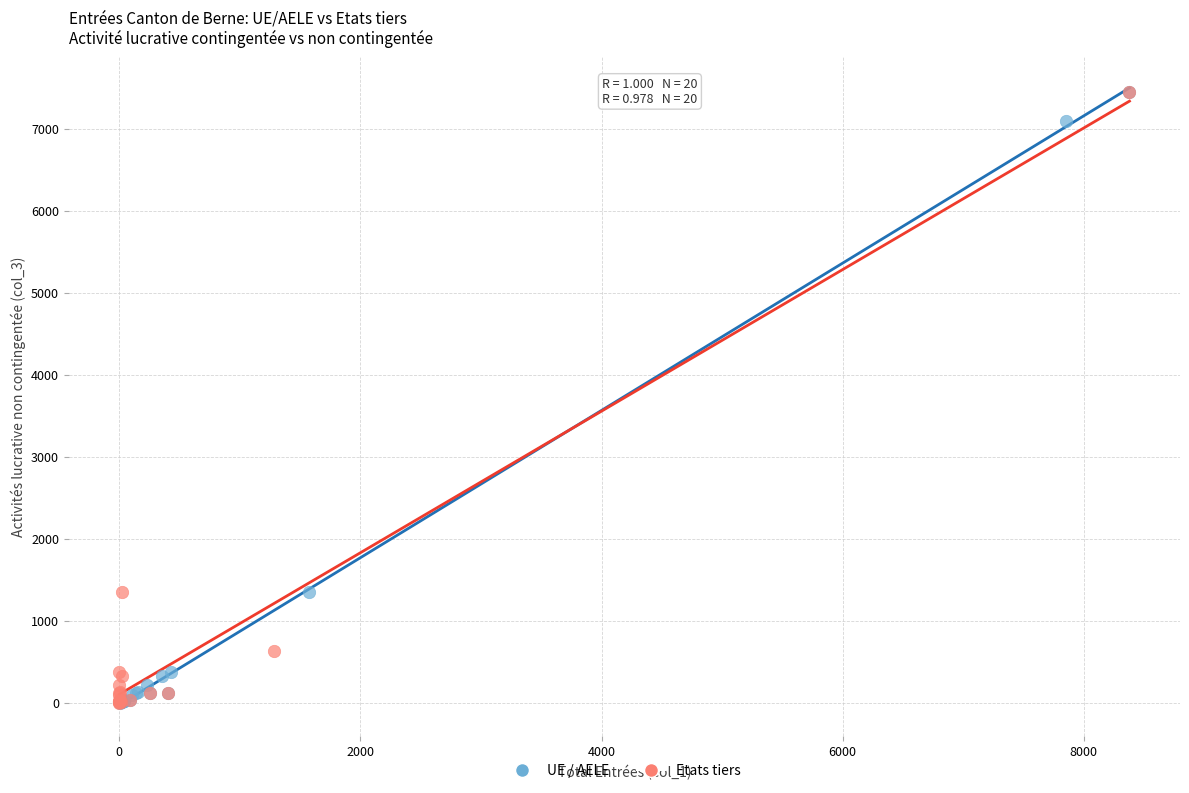

What are all the series names shown in the legend?

UE / AELE, Etats tiers